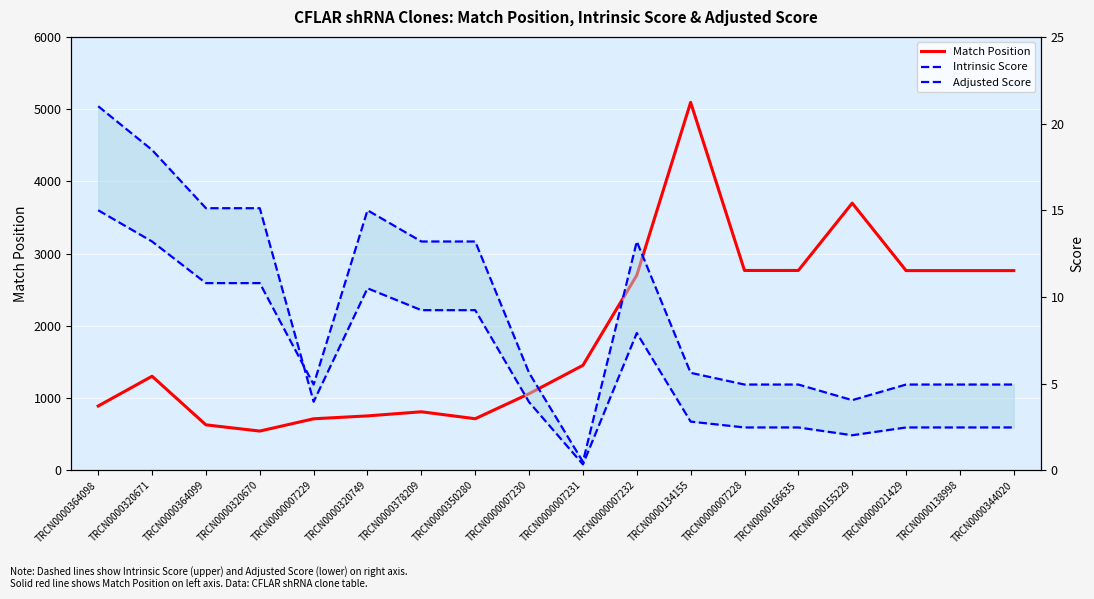

Is this an area chart (filled region under the line)?

No